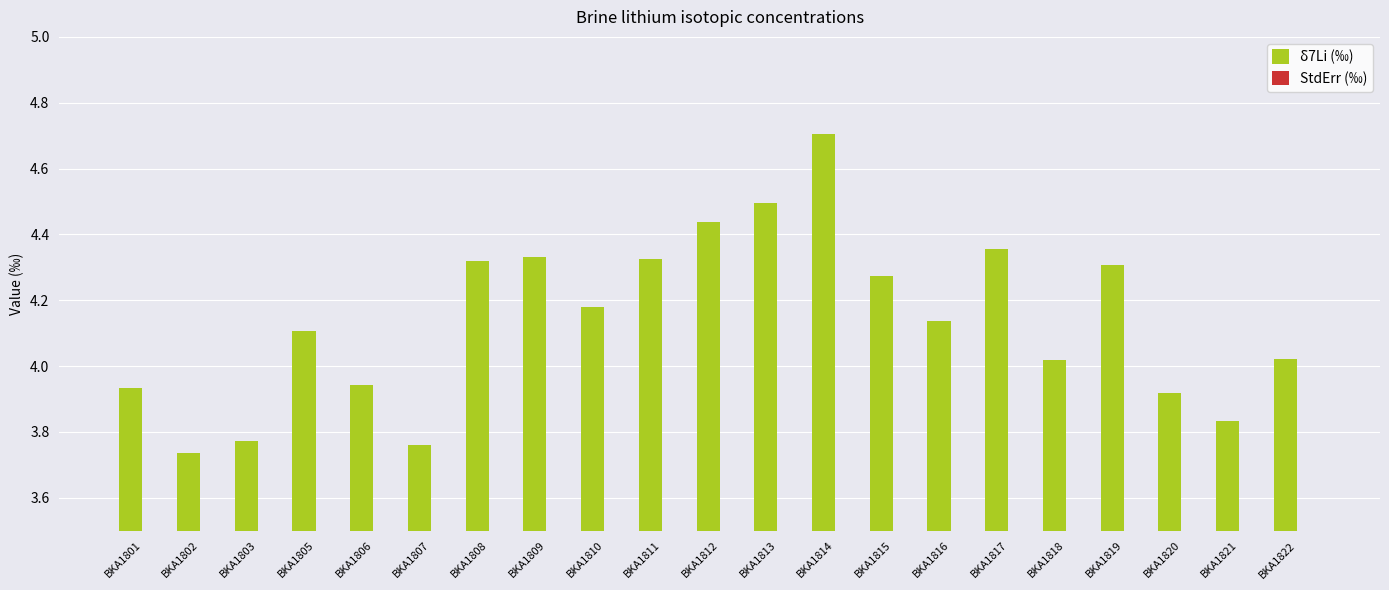

At BKA1811, list the series in order from smallest to largest.

StdErr (‰), δ7Li (‰)